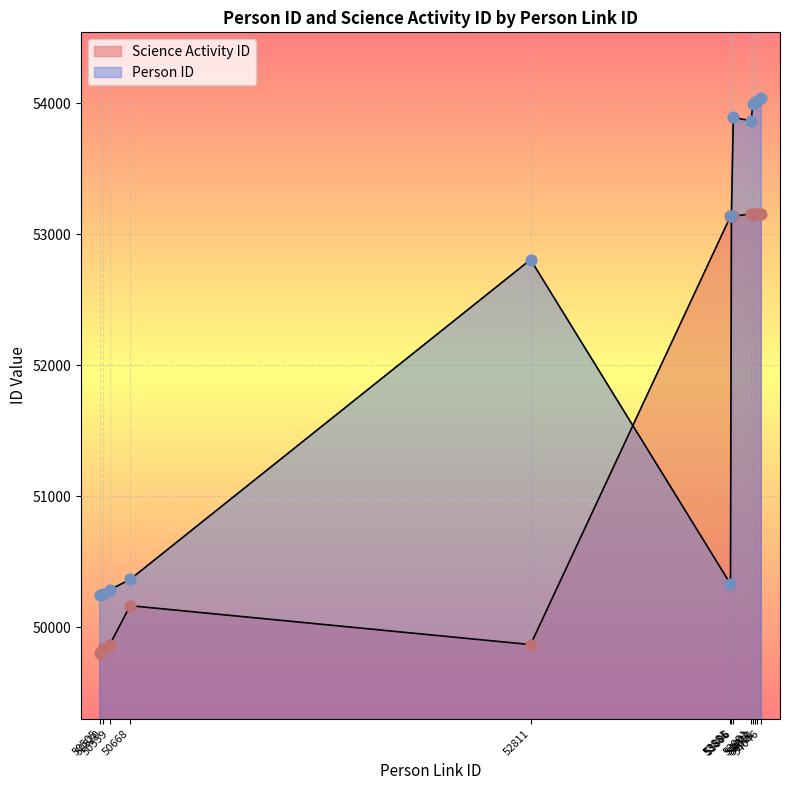

At how many categories does at least one series exceed 50703?

9